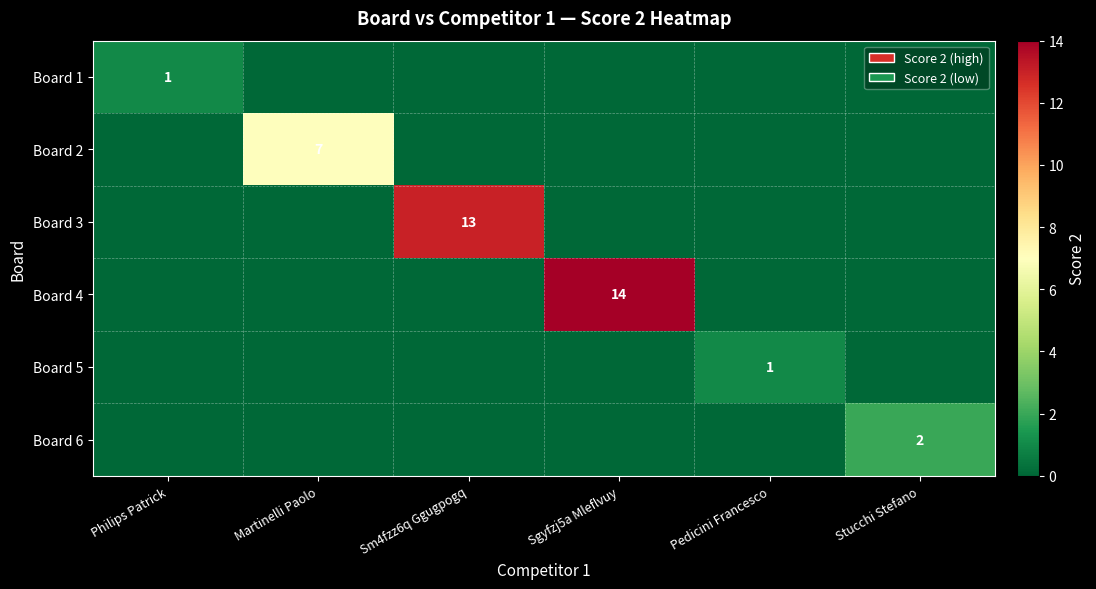

The value of Board 5 at Pedicini Francesco is 1. True or false?

True